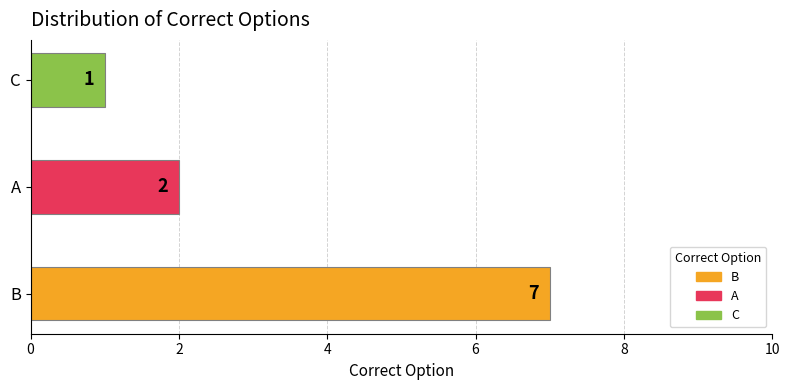

The chart shows a value of 1 at C. True or false?

True